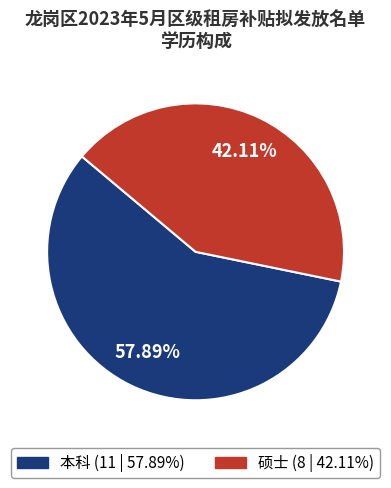

How many segments does this pie chart have?

2